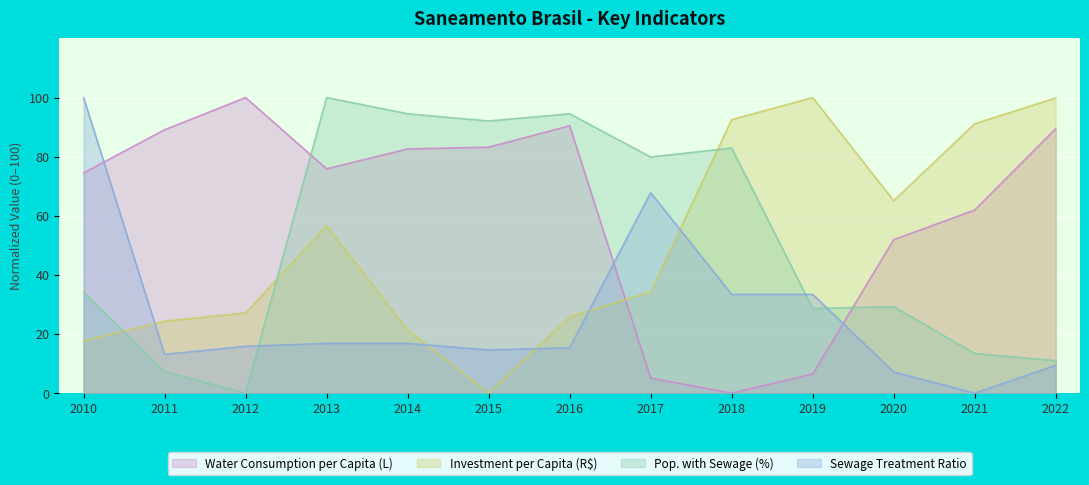

Which label corresponds to the smallest value in the chart?

2018